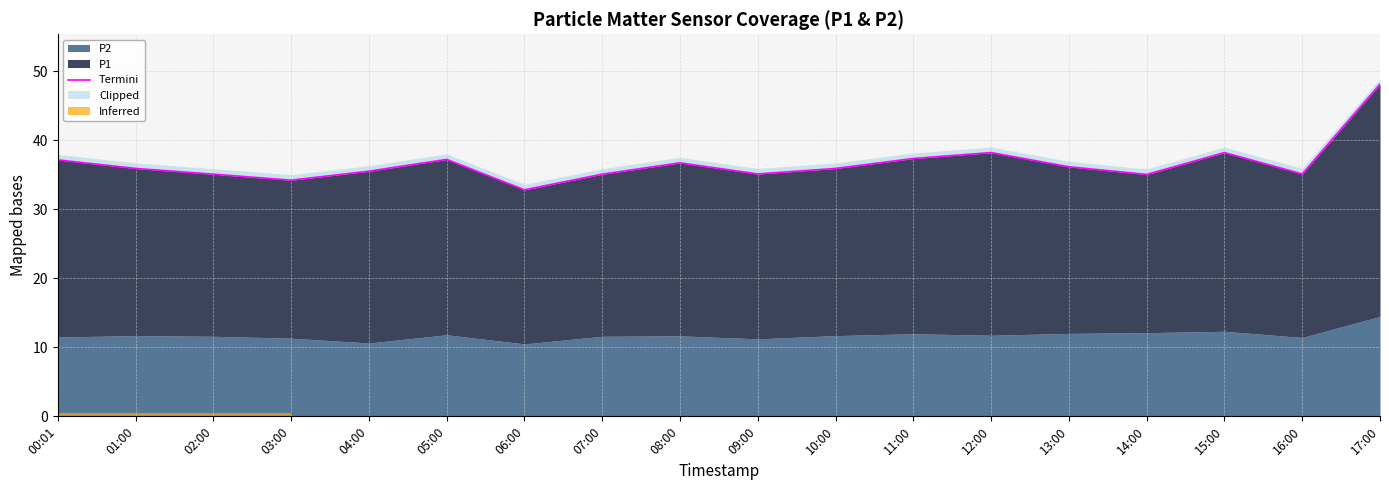

What is the ratio of the value at 03:00 to the value at 10:00?

1.0